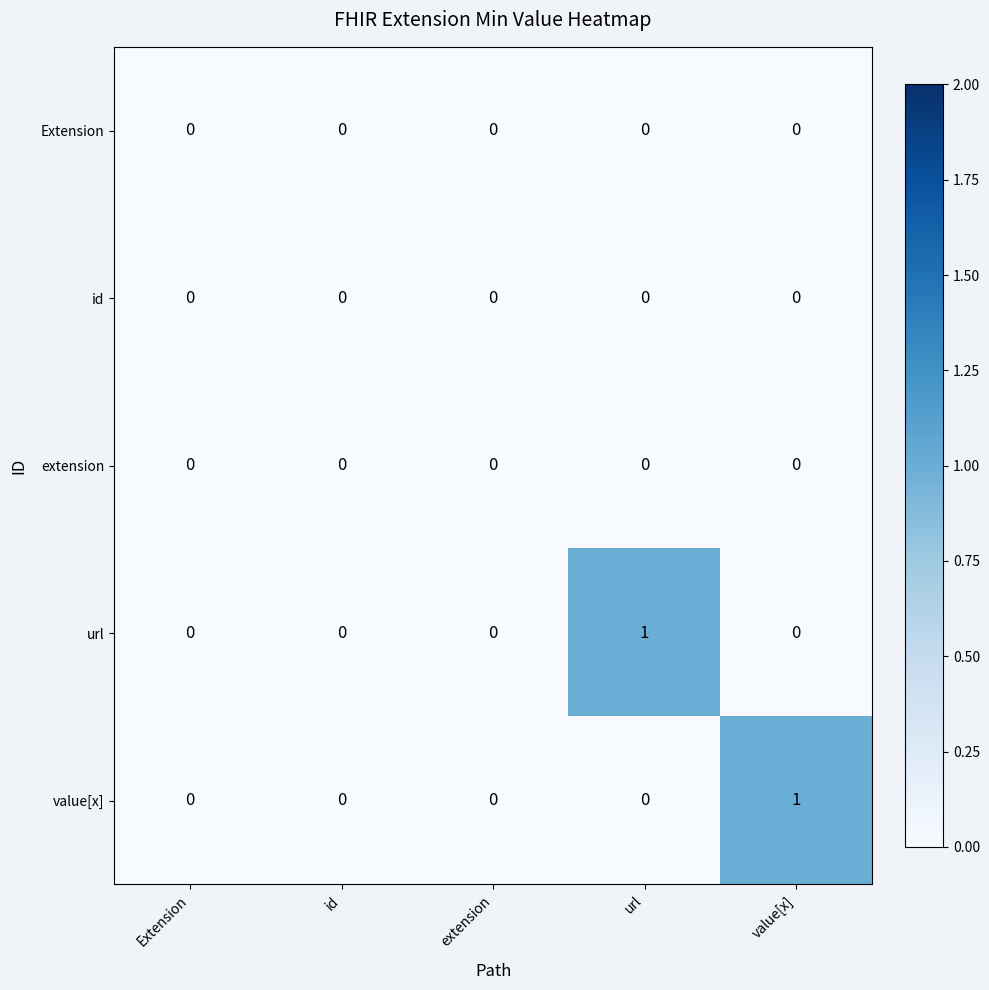

Which category has the highest value in the url series?

url